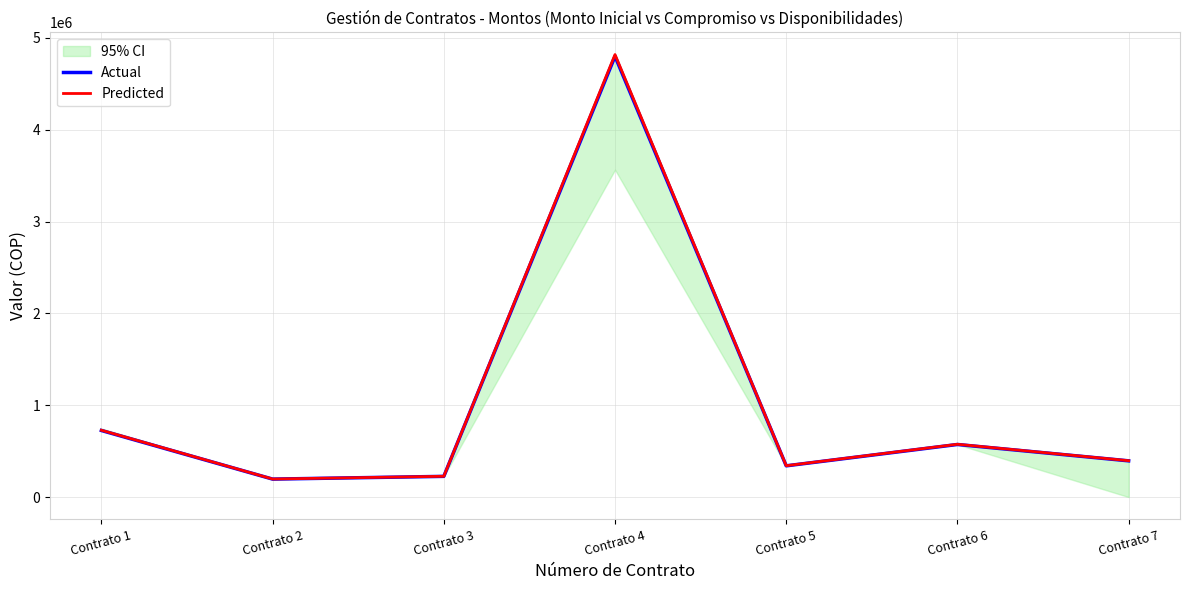

Is it true that Actual equals 1783296 at Contrato 4?

False